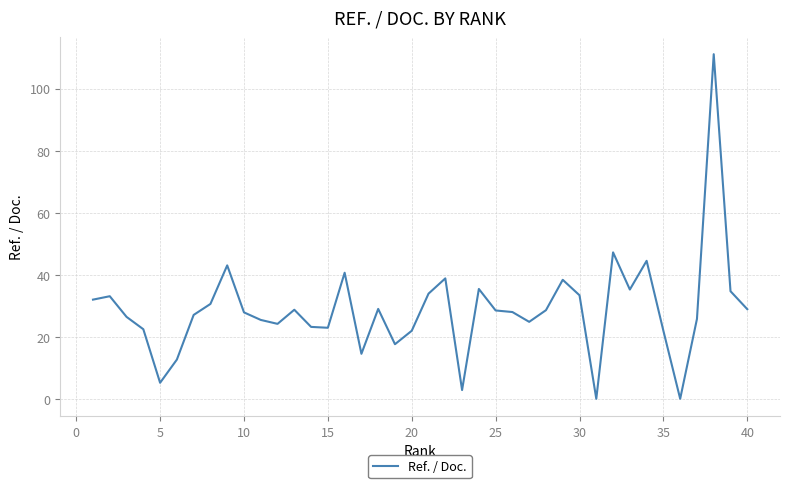

What is the maximum value shown in the chart?

111.1